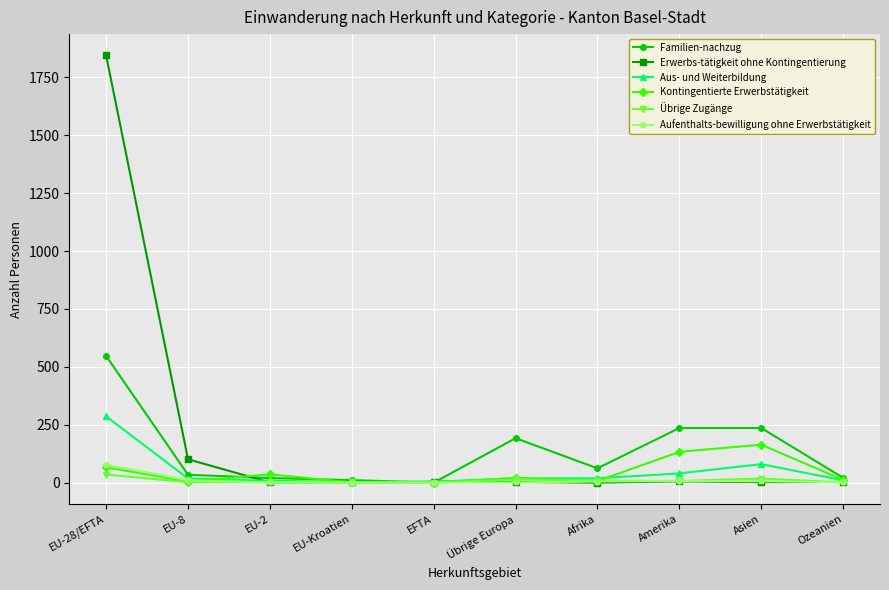

What is the label of the 5th point from the right?

Übrige Europa